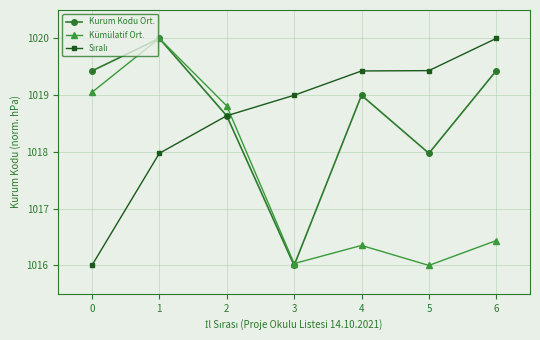

How many categories are shown in the chart?

7